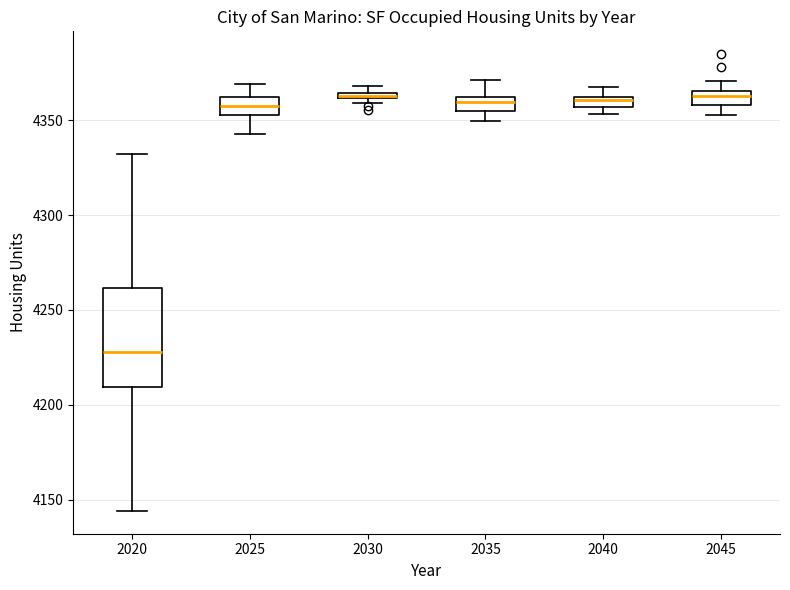

Where does the upper whisker of the box at x = 2040 end on the y-axis? The values are not printed on the chart, so give them approximately, as read against the axis.

4370